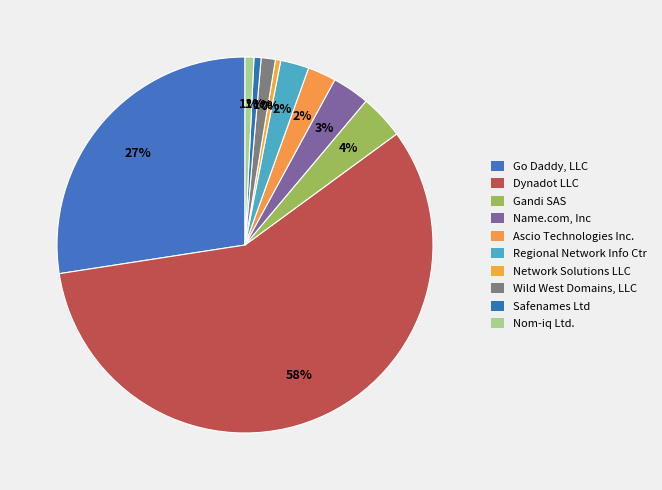

Which slice is the largest?

Dynadot LLC